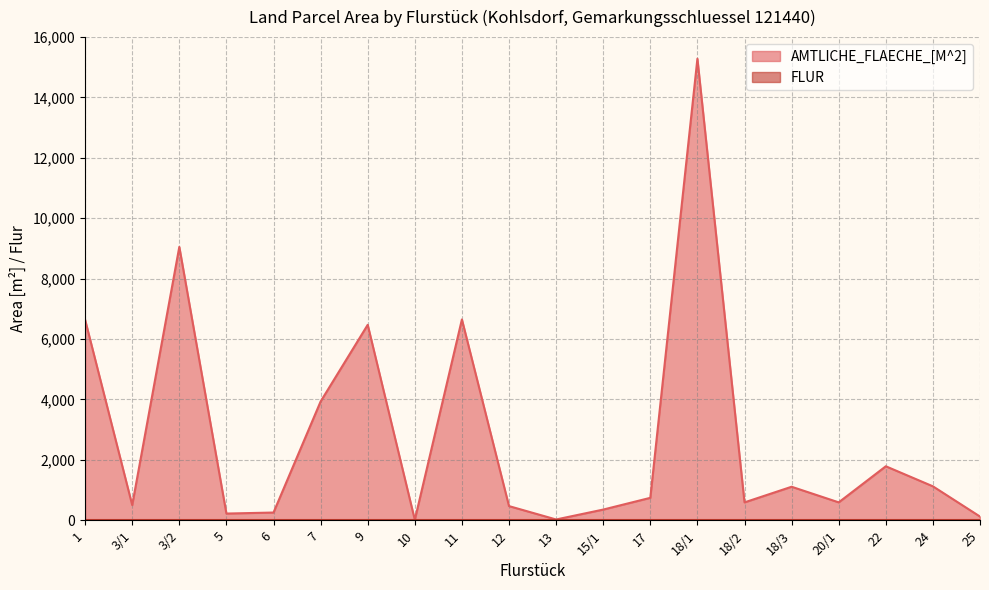

What is the difference between the maximum and minimum values?

15270